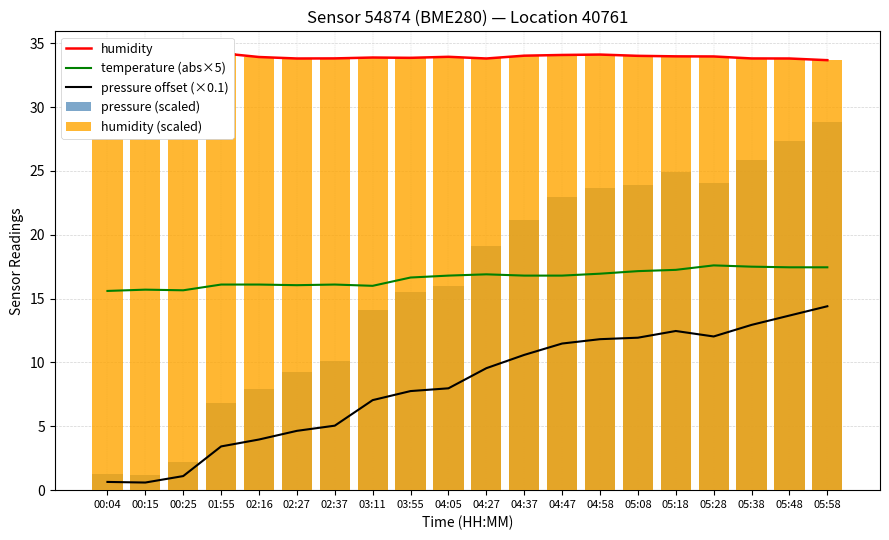

Reading left to right, extract all data points from this chart.

humidity: 00:04=33.4	00:15=33.5	00:25=33.7	01:55=34.2	02:16=33.9	02:27=33.8	02:37=33.8	03:11=33.9	03:55=33.9	04:05=33.9	04:27=33.8	04:37=34.0	04:47=34.1	04:58=34.1	05:08=34.0	05:18=34.0	05:28=34.0	05:38=33.8	05:48=33.8	05:58=33.7
temperature (abs×5): 00:04=15.6	00:15=15.7	00:25=15.6	01:55=16.1	02:16=16.1	02:27=16.1	02:37=16.1	03:11=16.0	03:55=16.6	04:05=16.8	04:27=16.9	04:37=16.8	04:47=16.8	04:58=16.9	05:08=17.2	05:18=17.2	05:28=17.6	05:38=17.5	05:48=17.5	05:58=17.5
pressure offset (×0.1): 00:04=0.6	00:15=0.6	00:25=1.1	01:55=3.4	02:16=4.0	02:27=4.6	02:37=5.1	03:11=7.1	03:55=7.8	04:05=8.0	04:27=9.6	04:37=10.6	04:47=11.5	04:58=11.8	05:08=11.9	05:18=12.5	05:28=12.0	05:38=12.9	05:48=13.7	05:58=14.4
pressure (scaled): 00:04=1.3	00:15=1.2	00:25=2.2	01:55=6.8	02:16=7.9	02:27=9.3	02:37=10.1	03:11=14.1	03:55=15.5	04:05=15.9	04:27=19.1	04:37=21.2	04:47=23.0	04:58=23.6	05:08=23.9	05:18=24.9	05:28=24.1	05:38=25.9	05:48=27.3	05:58=28.8
humidity (scaled): 00:04=33.4	00:15=33.5	00:25=33.7	01:55=34.2	02:16=33.9	02:27=33.8	02:37=33.8	03:11=33.9	03:55=33.9	04:05=33.9	04:27=33.8	04:37=34.0	04:47=34.1	04:58=34.1	05:08=34.0	05:18=34.0	05:28=34.0	05:38=33.8	05:48=33.8	05:58=33.7